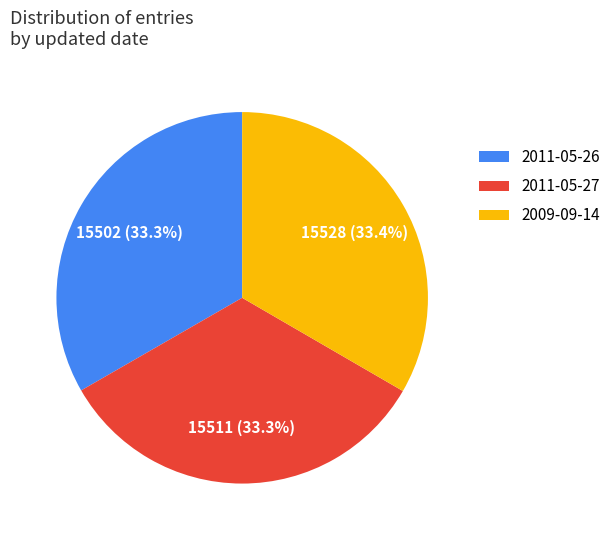

Does 2009-09-14 represent more than half of the total?

No